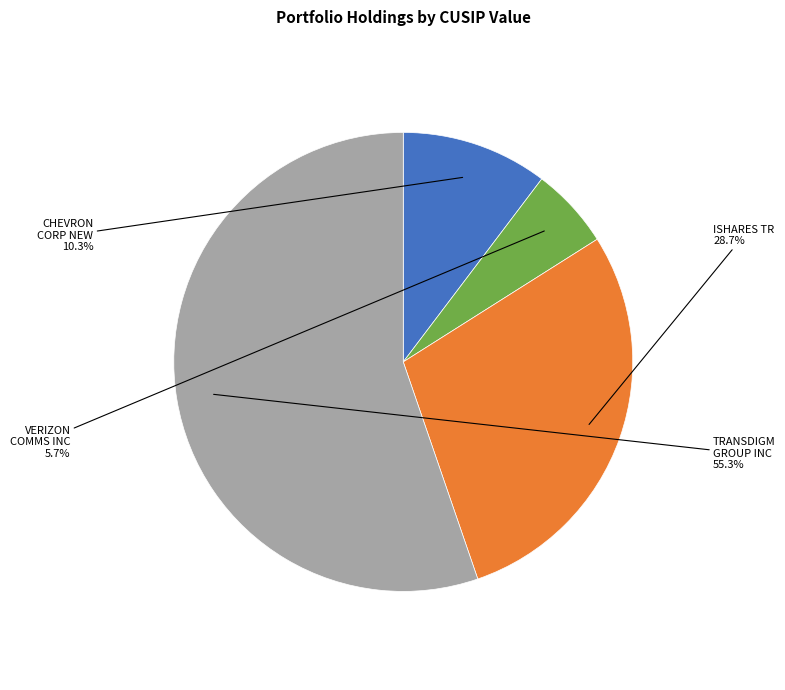

Is there a majority slice in this chart?

Yes